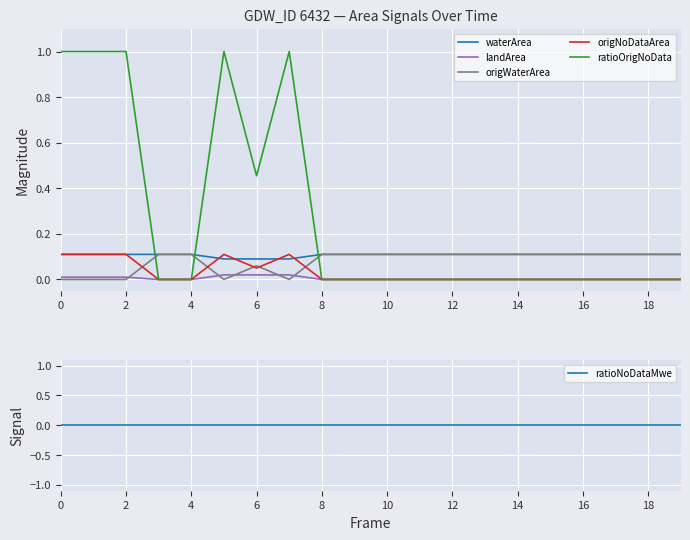

The origNoDataArea series shows 0.1 at 10. True or false?

False